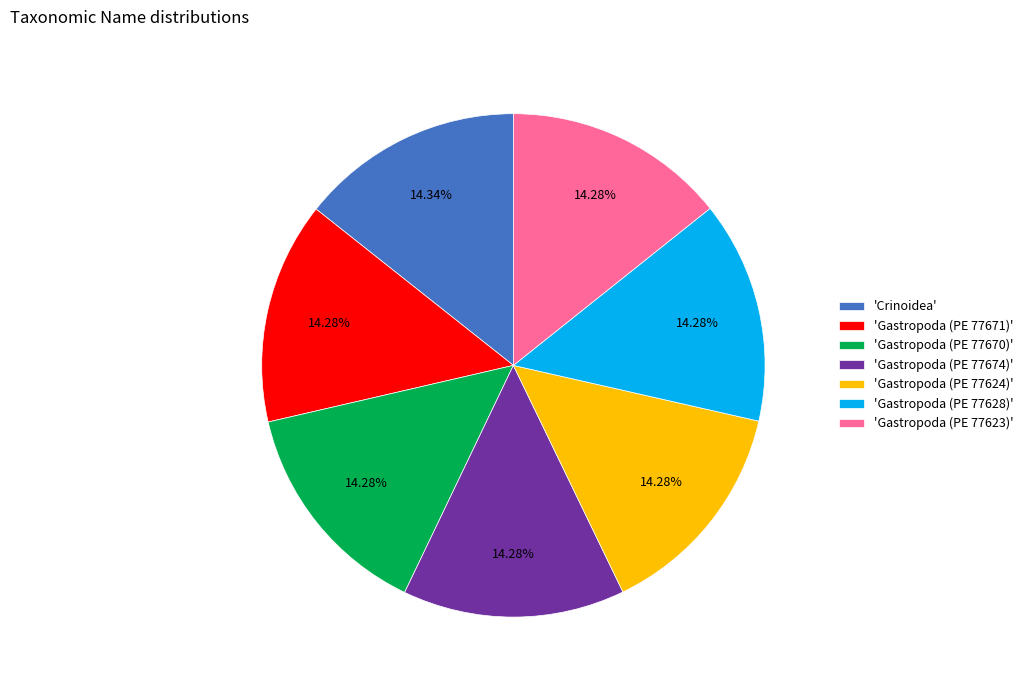

Combined, do 'Gastropoda (PE 77624)' and 'Gastropoda (PE 77674)' account for over 50%?

No